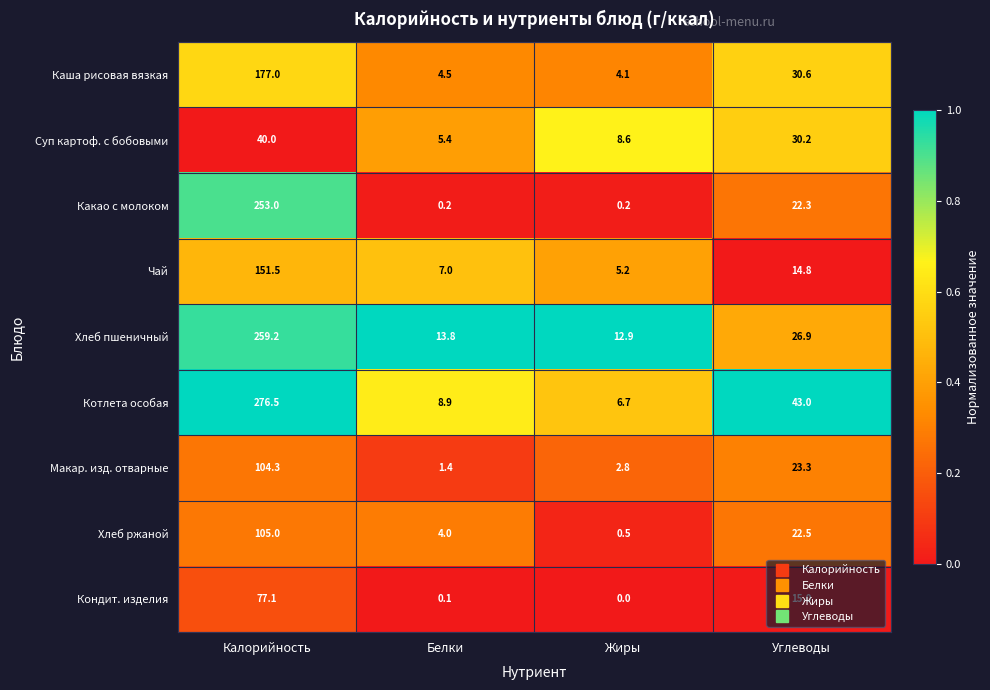

The value of Какао с молоком at Углеводы is 32.0. True or false?

False